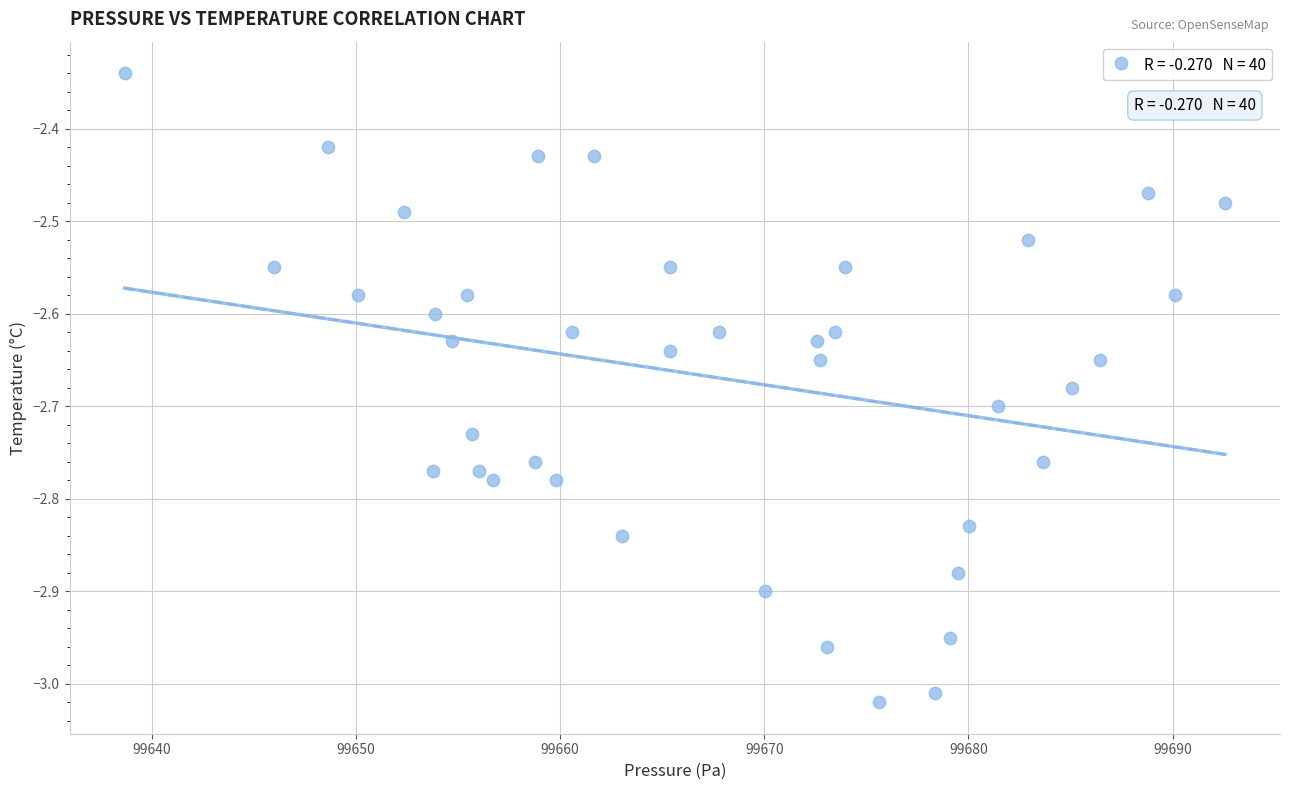

What is the range of X values (max minus min)?

53.9